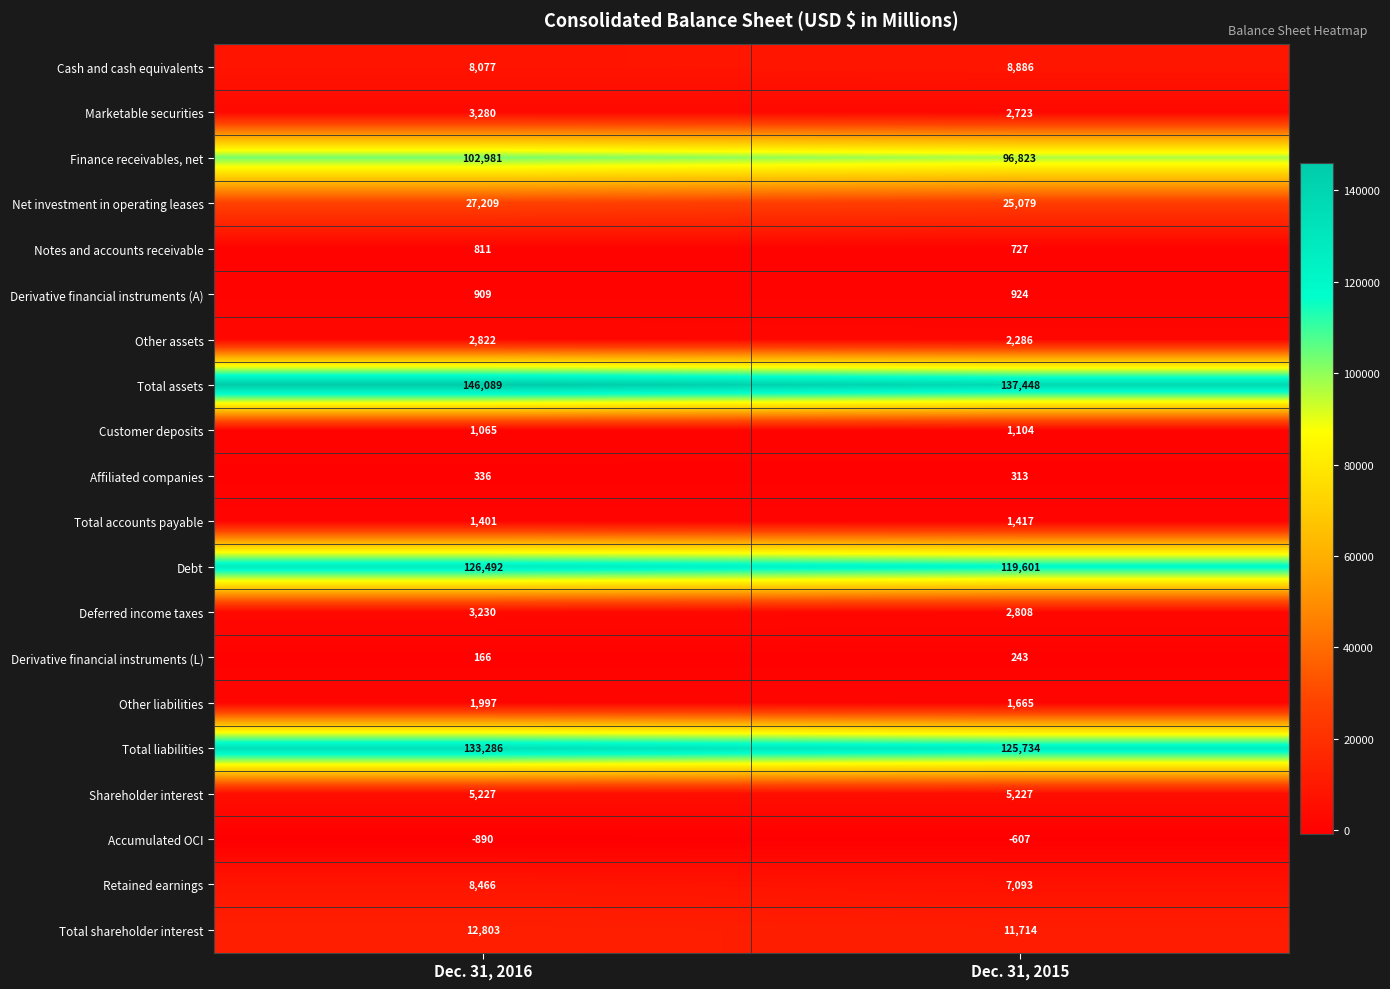

At which category does the chart reach its minimum across all series?

Dec. 31, 2016